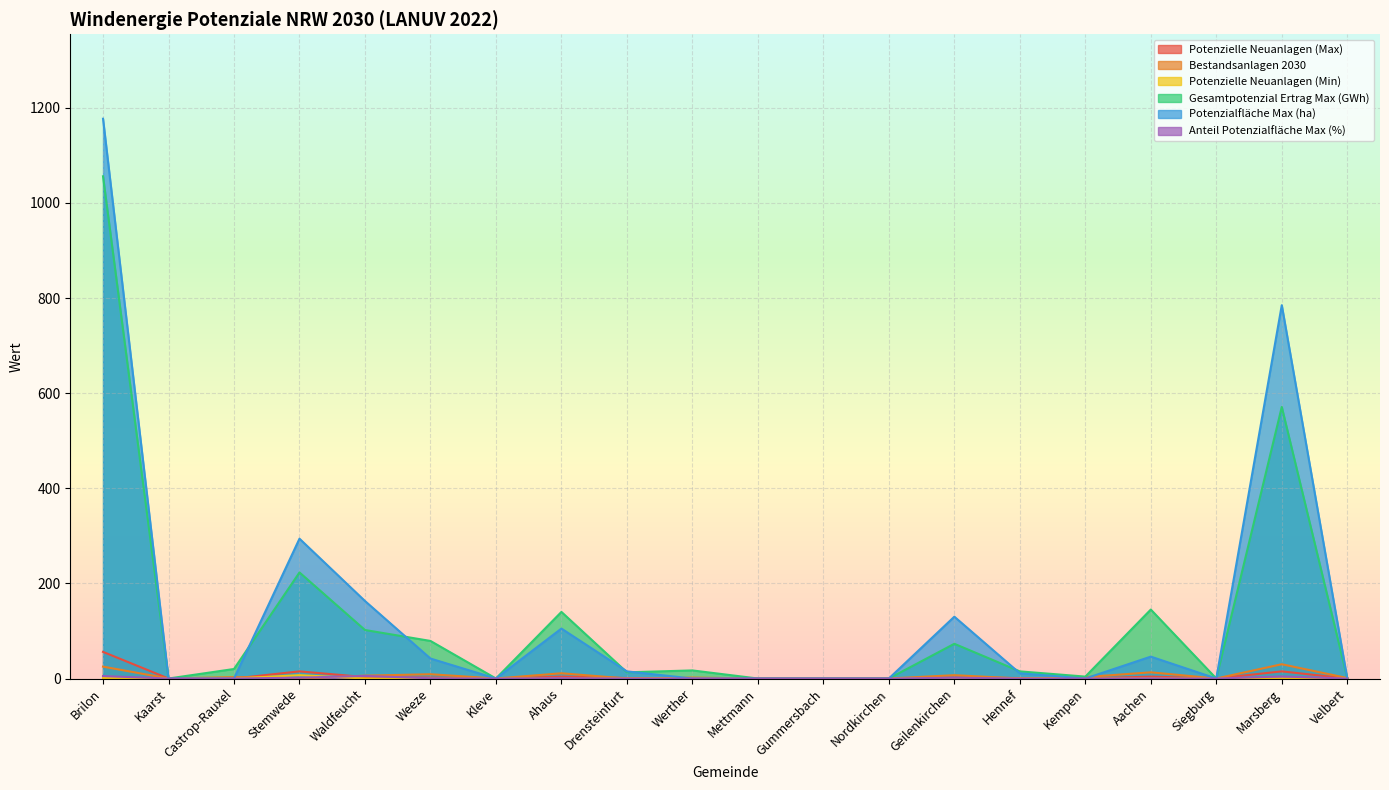

How many interior local peaks does the Potenzialfläche Max (ha) series have?

5